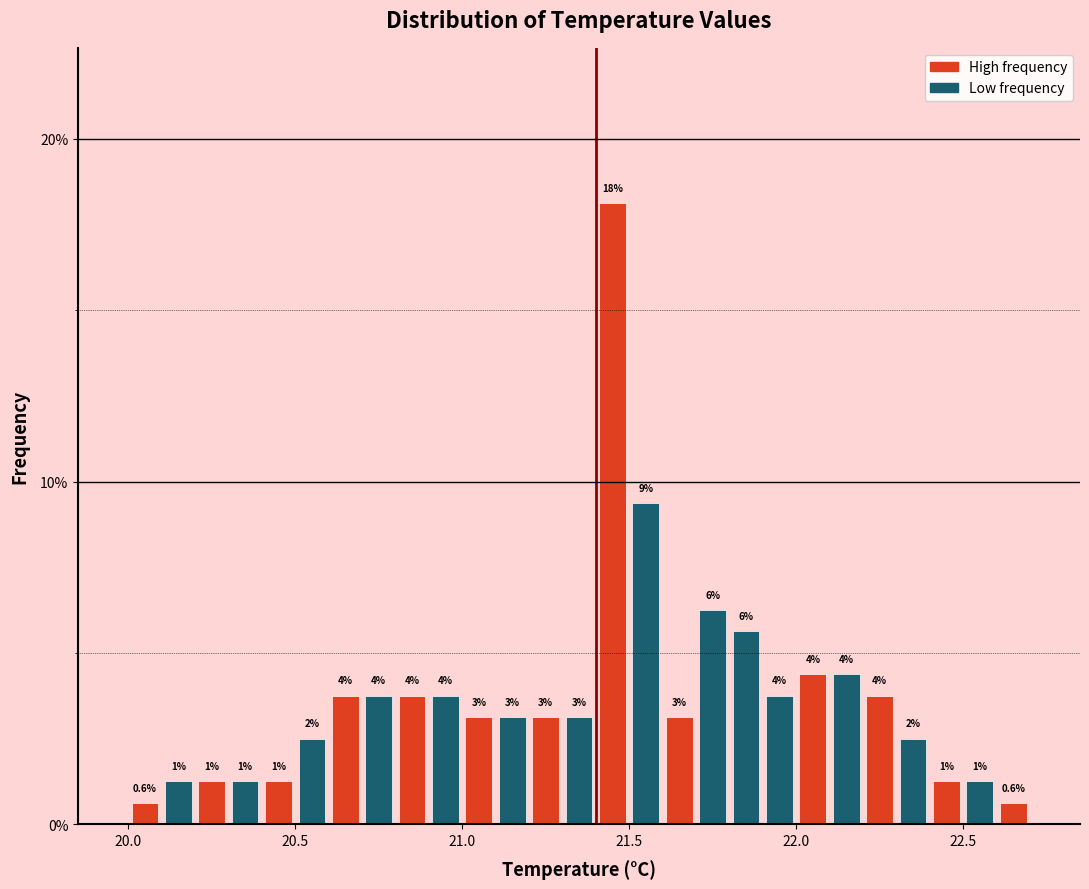

Around what value on the x-axis is the tallest bar? Give the approximate position of its centre, as read against the axis.

21.45